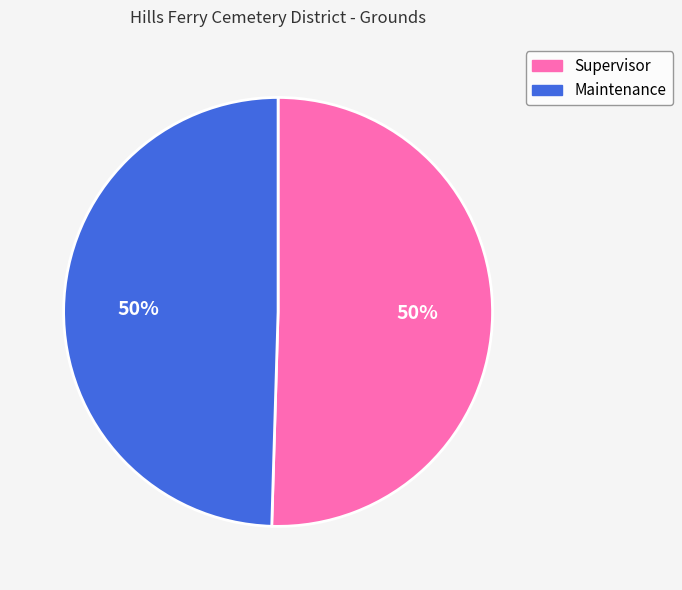

What is the ratio of the value at Maintenance to the value at Supervisor?

1.0